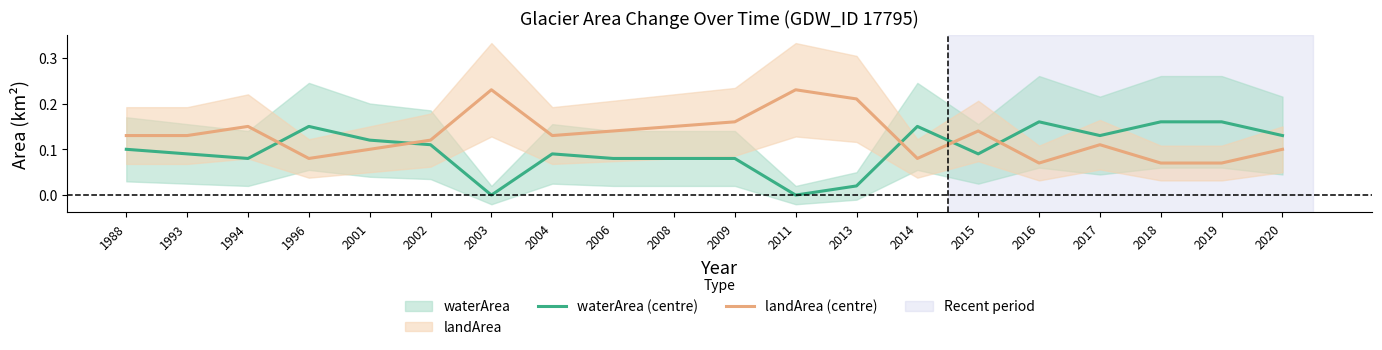

In waterArea (centre), how many points are higher than both neighbors (excluding endpoints)?

4